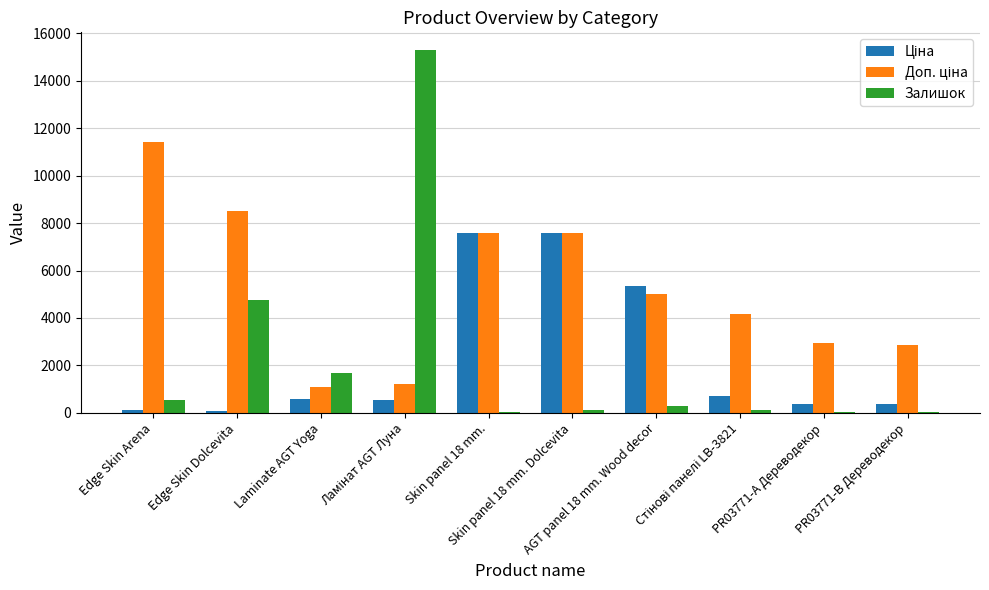

What is the greatest value displayed?

15280.0